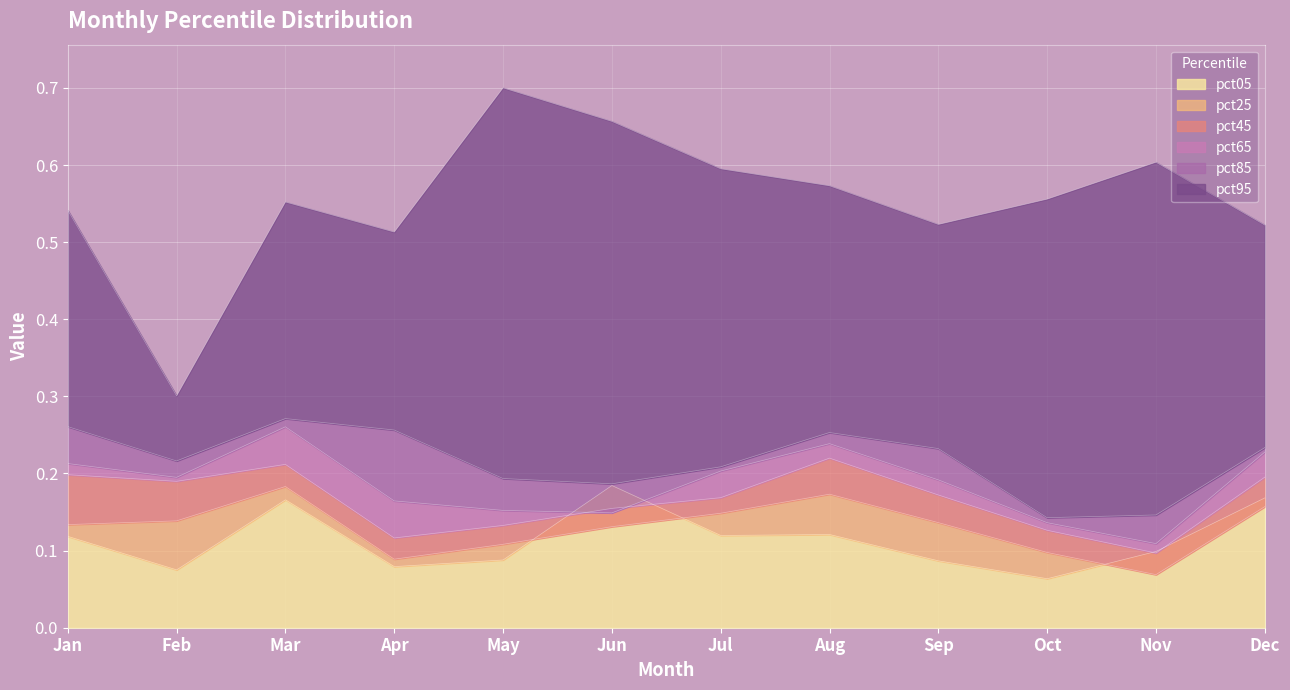

Where is the first local minimum for pct85?

Feb